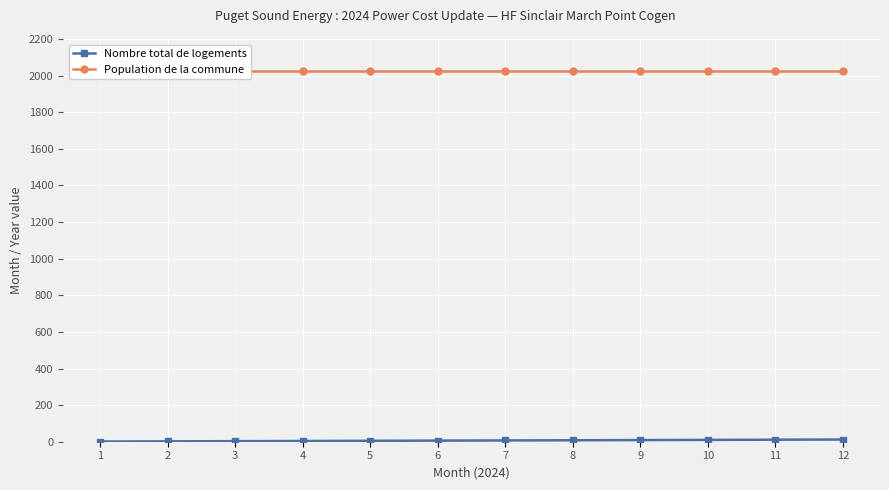

Reading left to right, list all the values displayed in this chart.

Nombre total de logements: 1	2	3	4	5	6	7	8	9	10	11	12
Population de la commune: 2024	2024	2024	2024	2024	2024	2024	2024	2024	2024	2024	2024